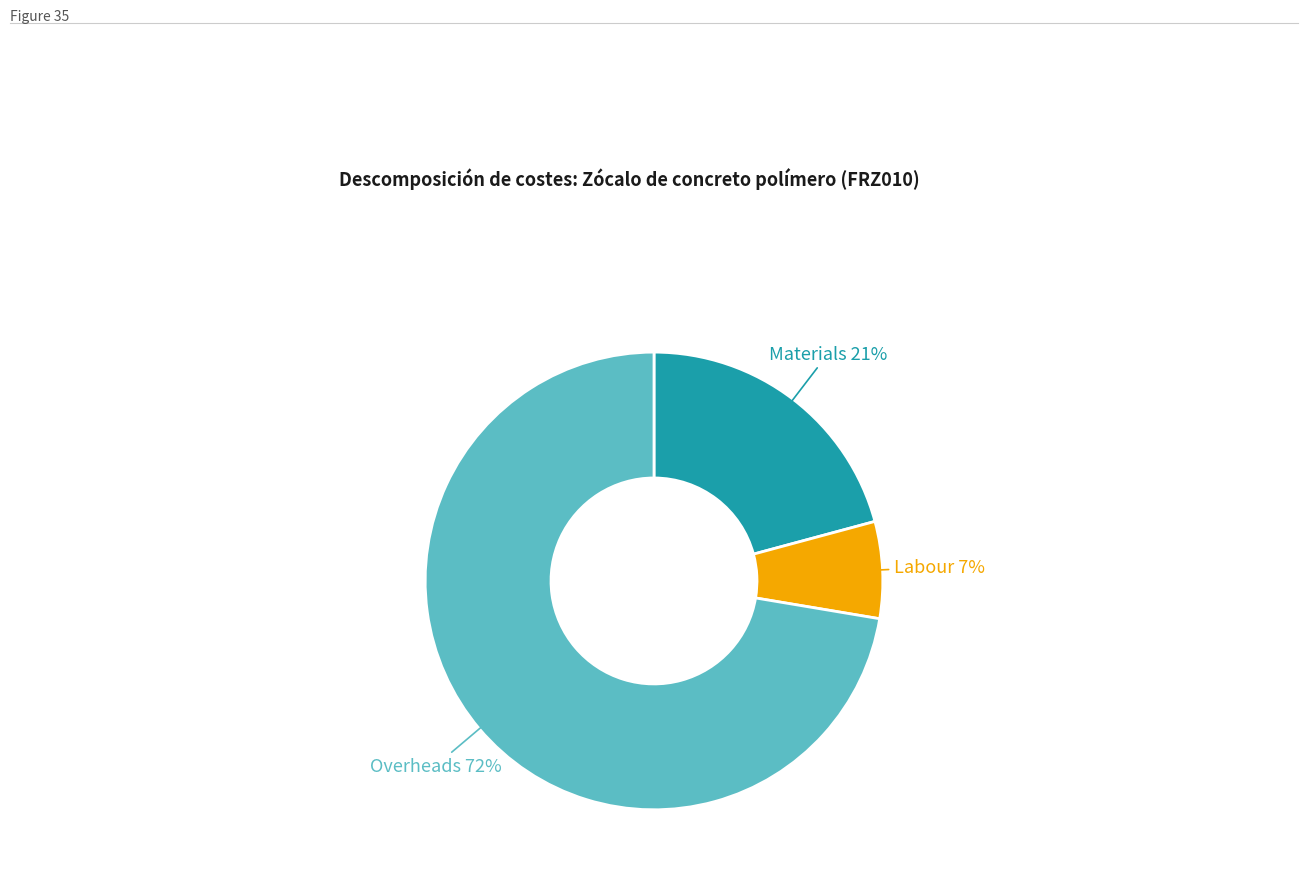

Count the number of slices in the pie.

3